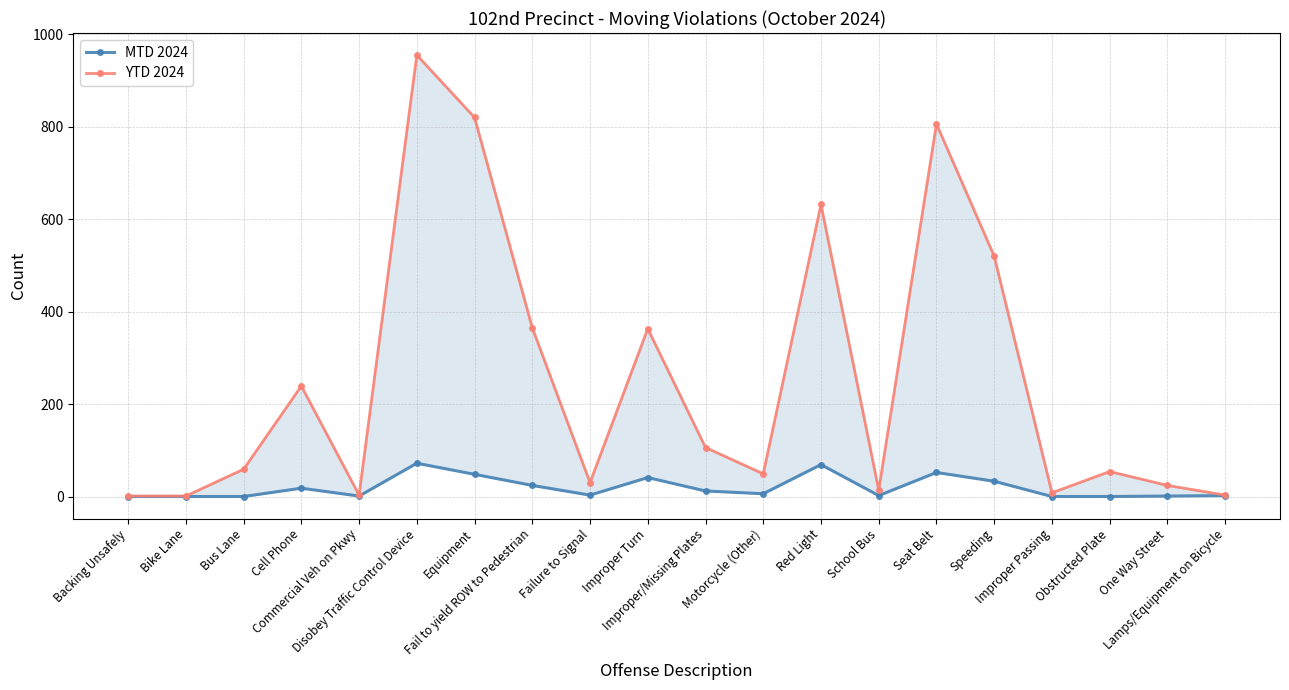

What is the spread (max minus min) of values at Failure to Signal?

27